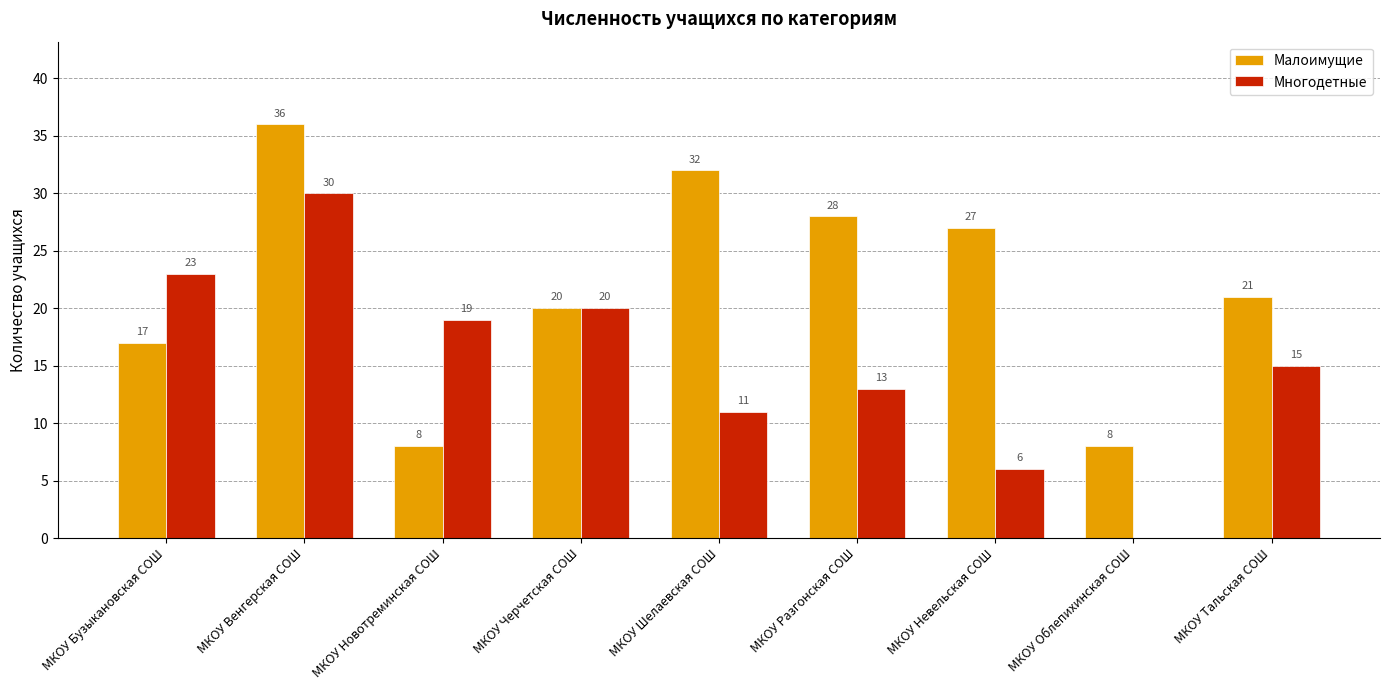

Which series changed the most between МКОУ Бузыкановская СОШ and МКОУ Новотреминская СОШ?

Малоимущие